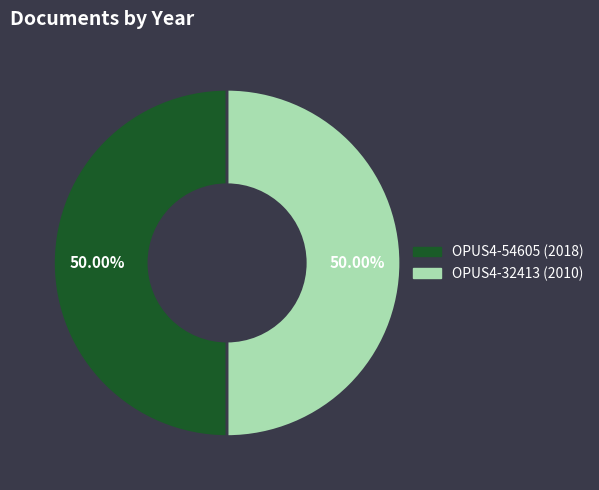

Count the number of slices in the pie.

2